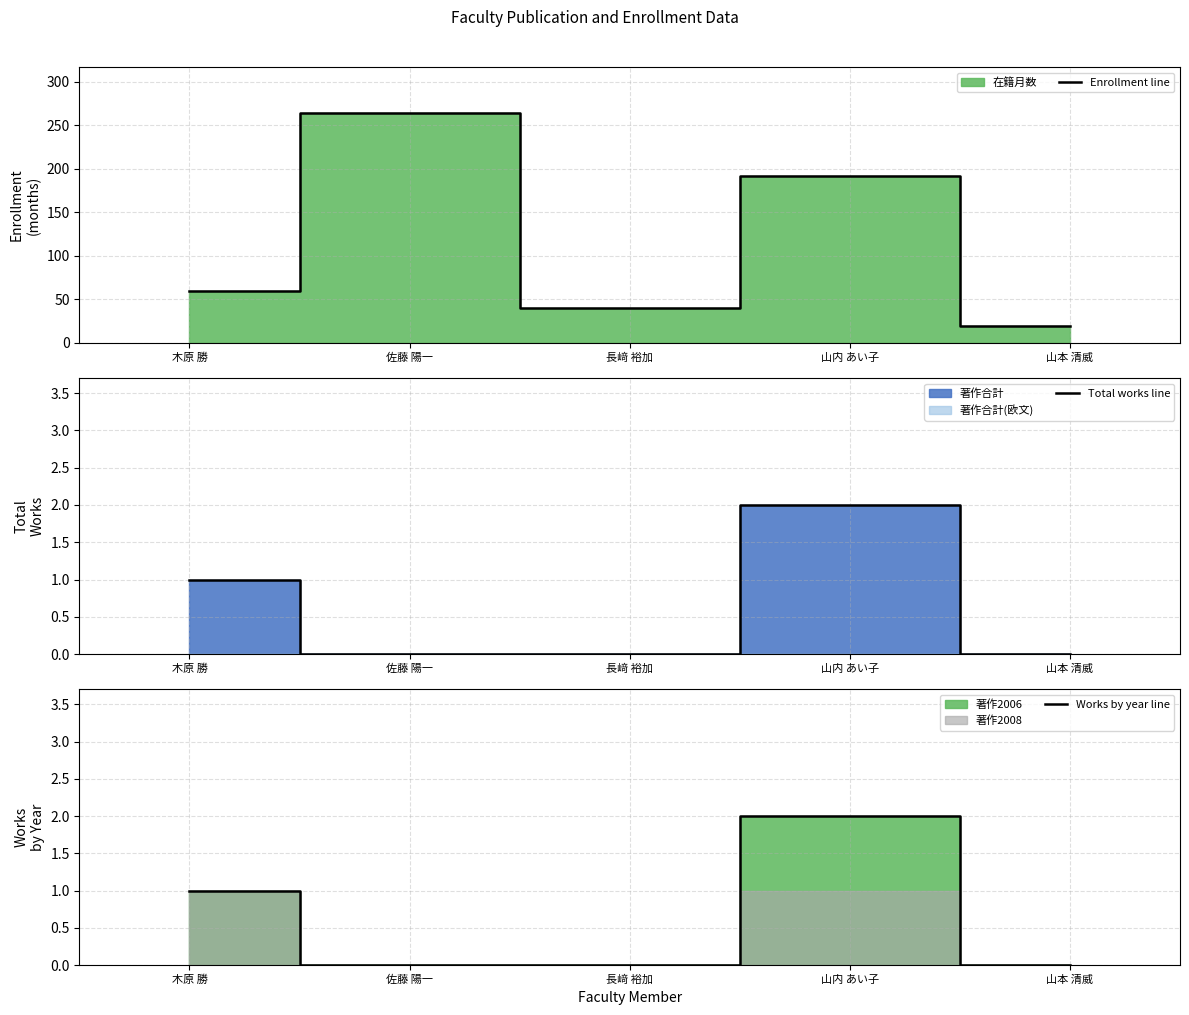

What is the sum of the Enrollment line values at 長﨑 裕加 and 佐藤 陽一?

304